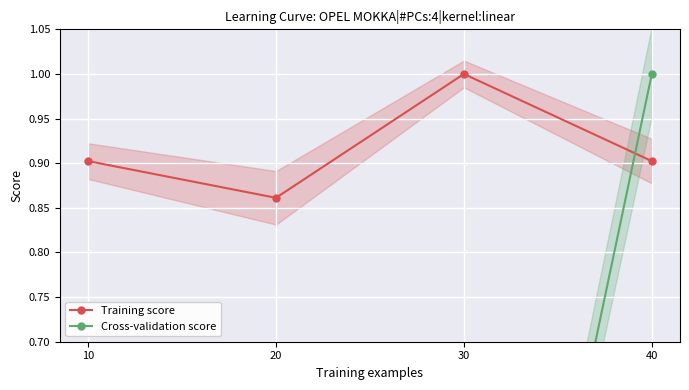

The Training score series shows 1.0 at 30. True or false?

True